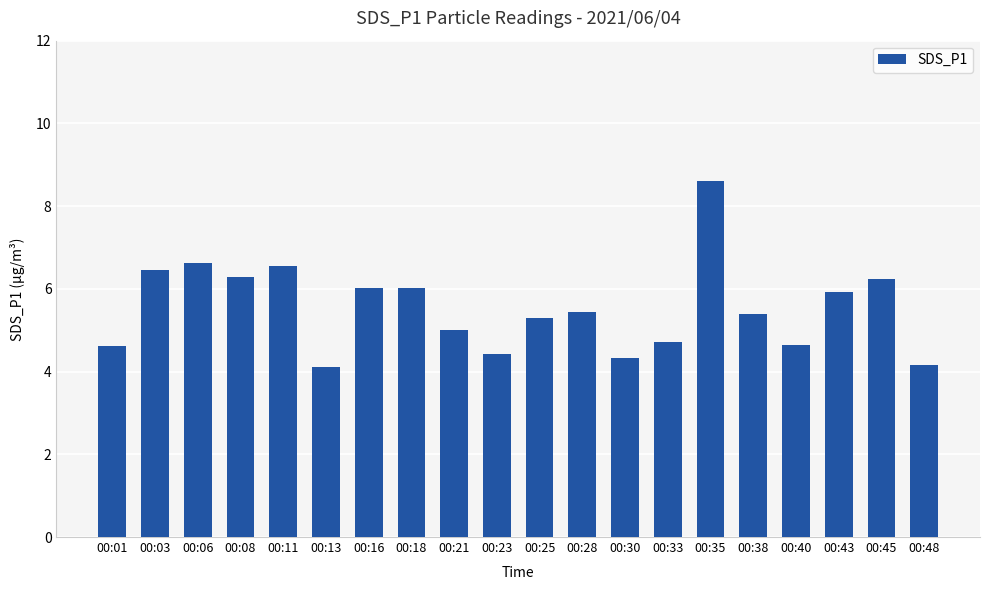

The value at 00:18 is 6.0. True or false?

True